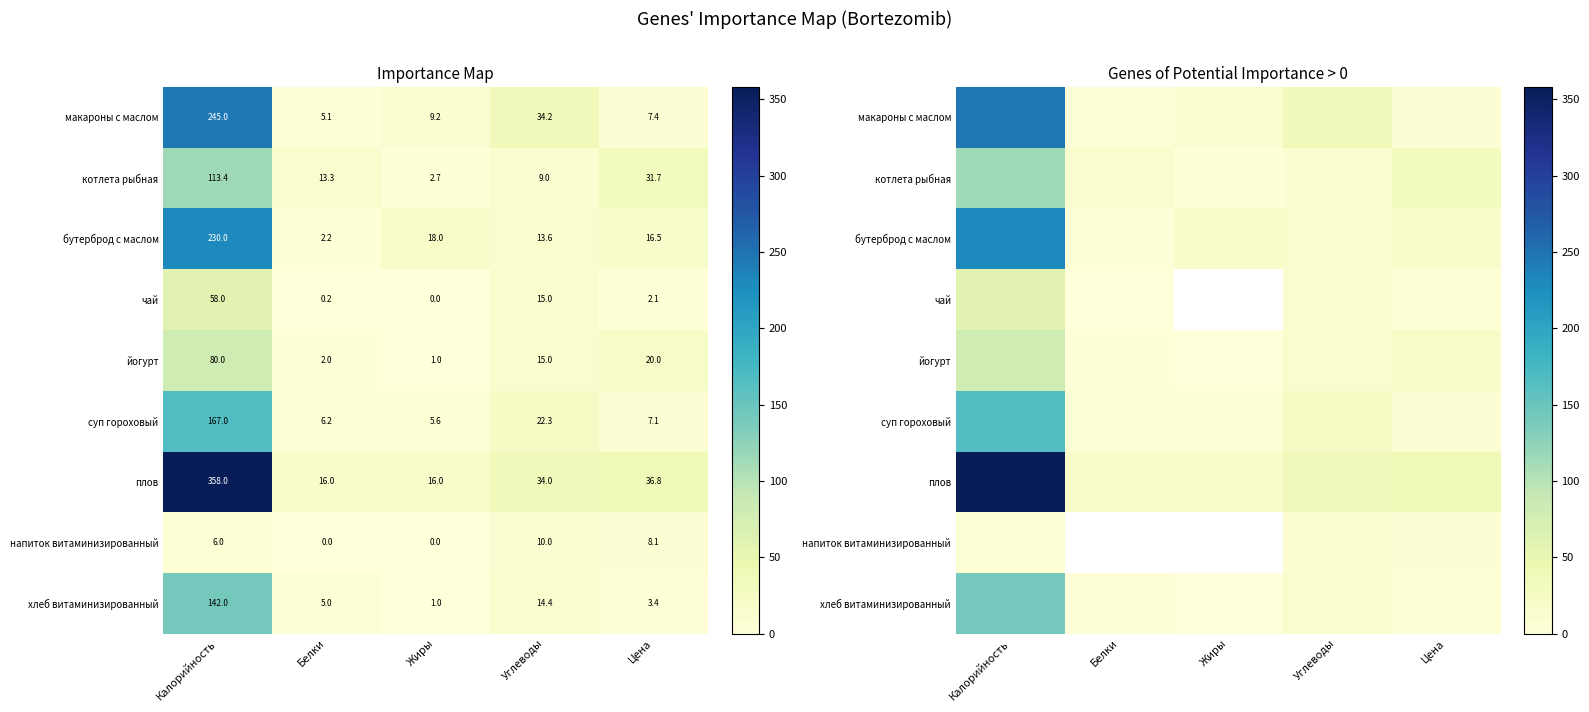

What is the sum of all макароны с маслом values?

300.8